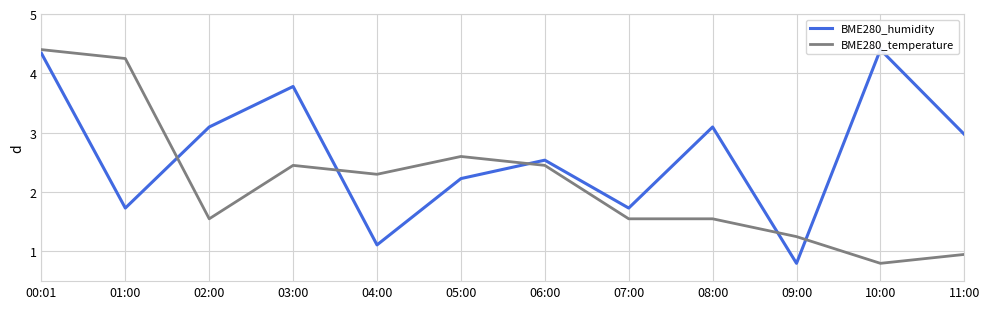

What position from the left is 00:01?

1